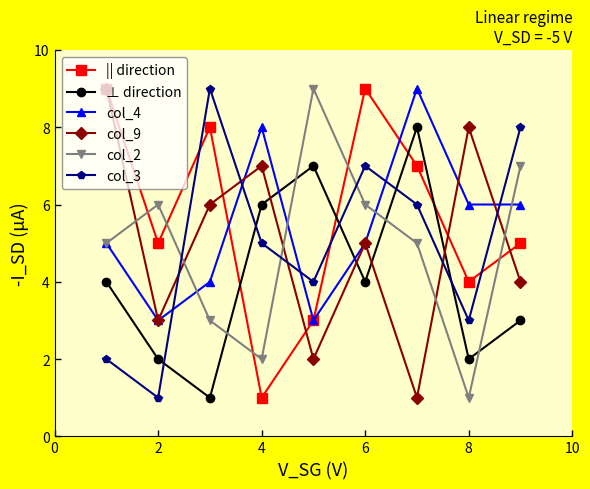

What is the value of the col_3 point at the 8th from the left?

3